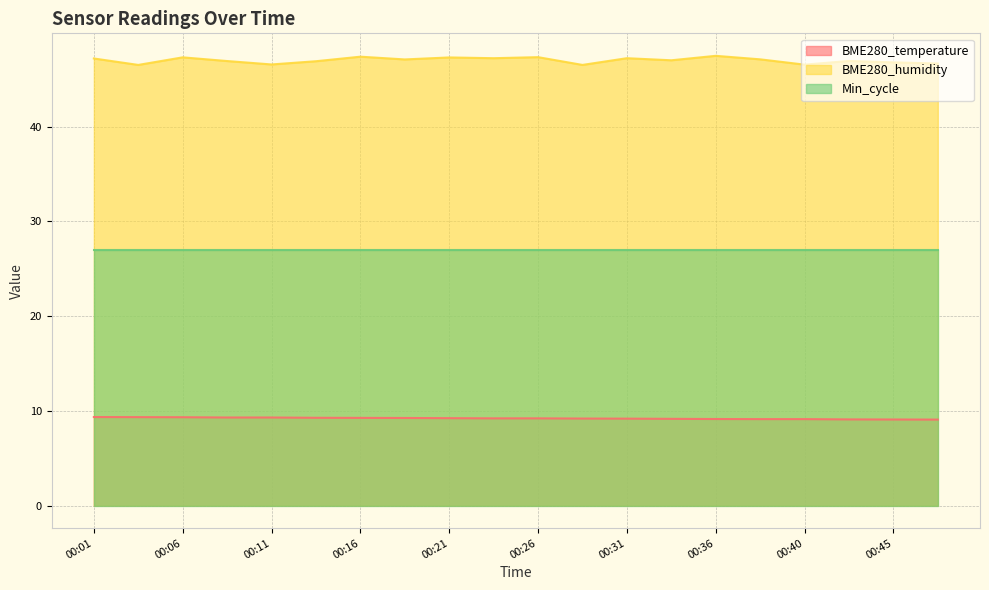

Does the chart have visible grid lines?

Yes